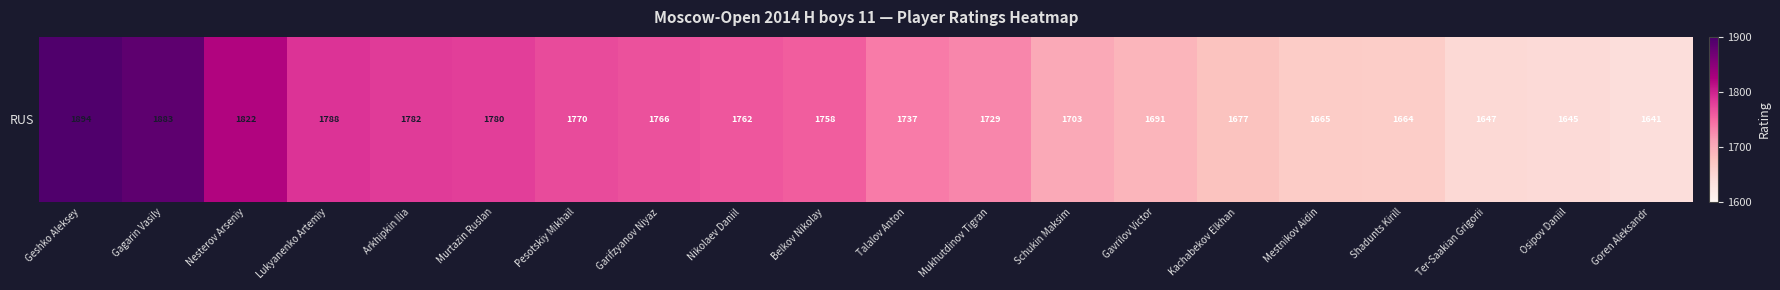

What is the smallest value displayed?

1641